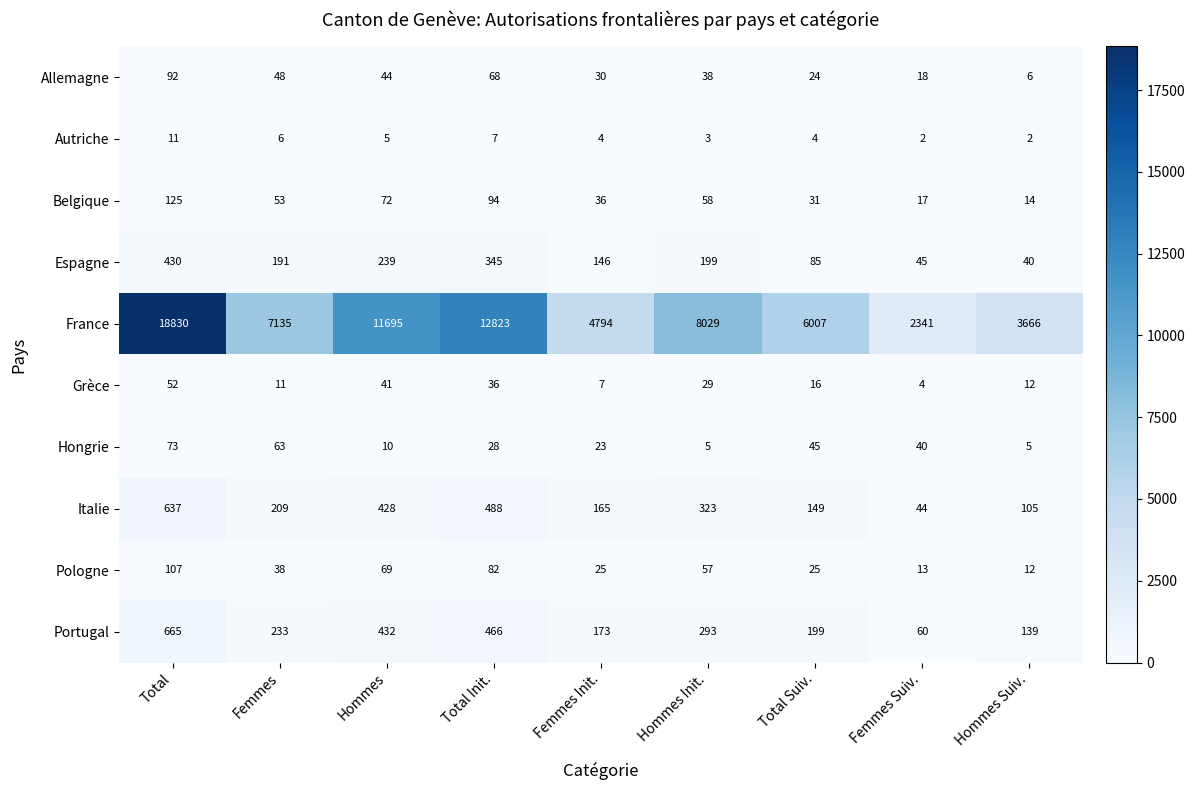

The value of Pologne at Total Suiv. is 40. True or false?

False